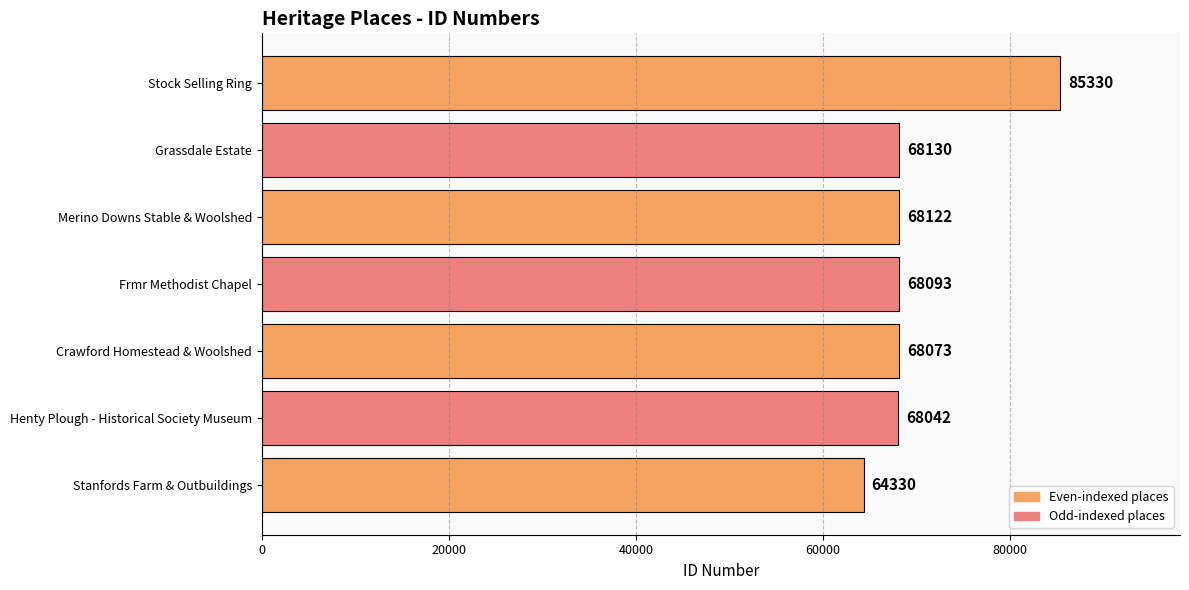

Where is the data nearest to the value 74830?

Grassdale Estate